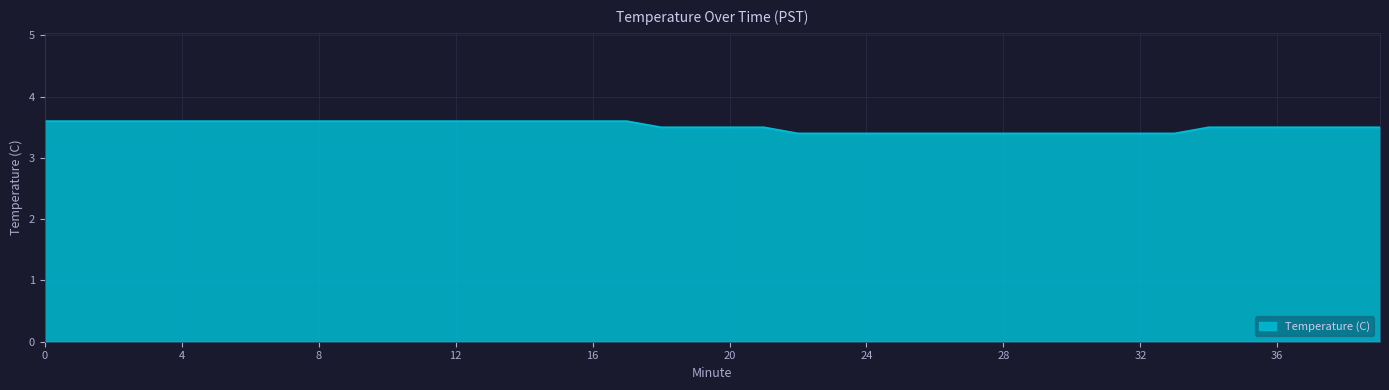

What is the smallest value displayed?

3.4